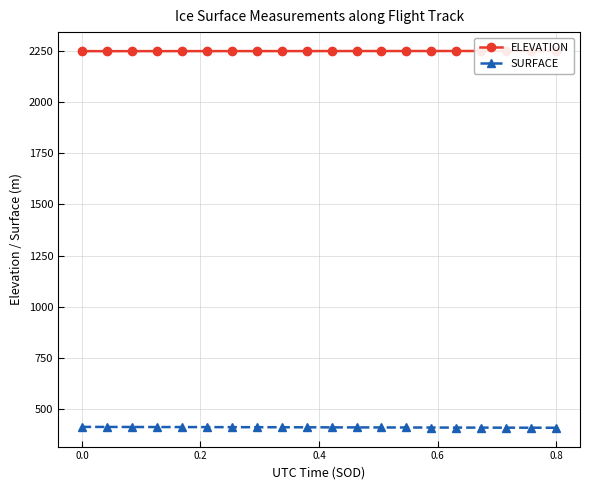

True or false: SURFACE and ELEVATION intersect in this chart.

False